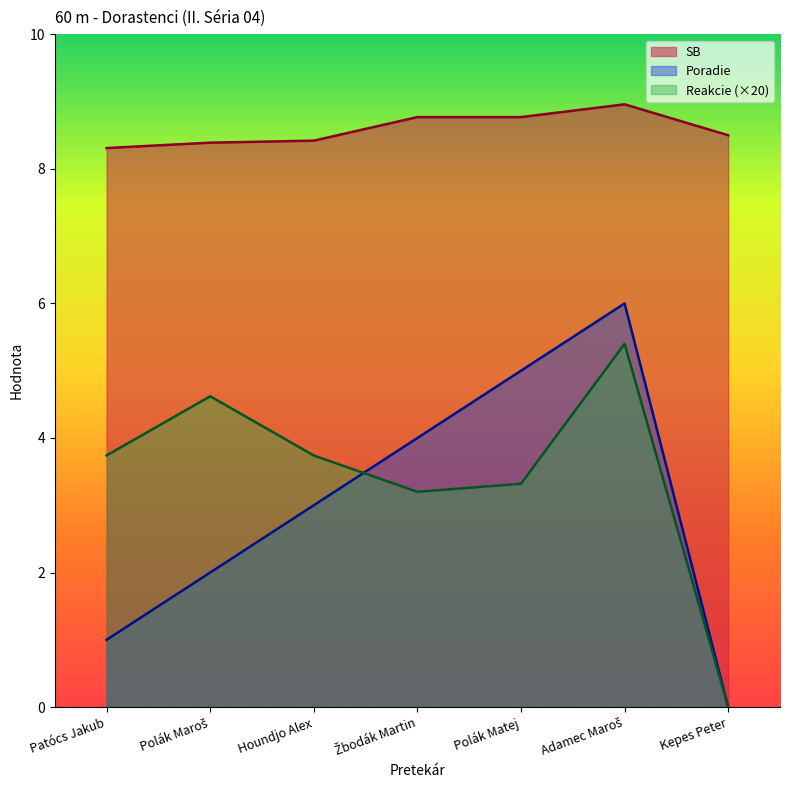

True or false: SB and Poradie intersect in this chart.

False